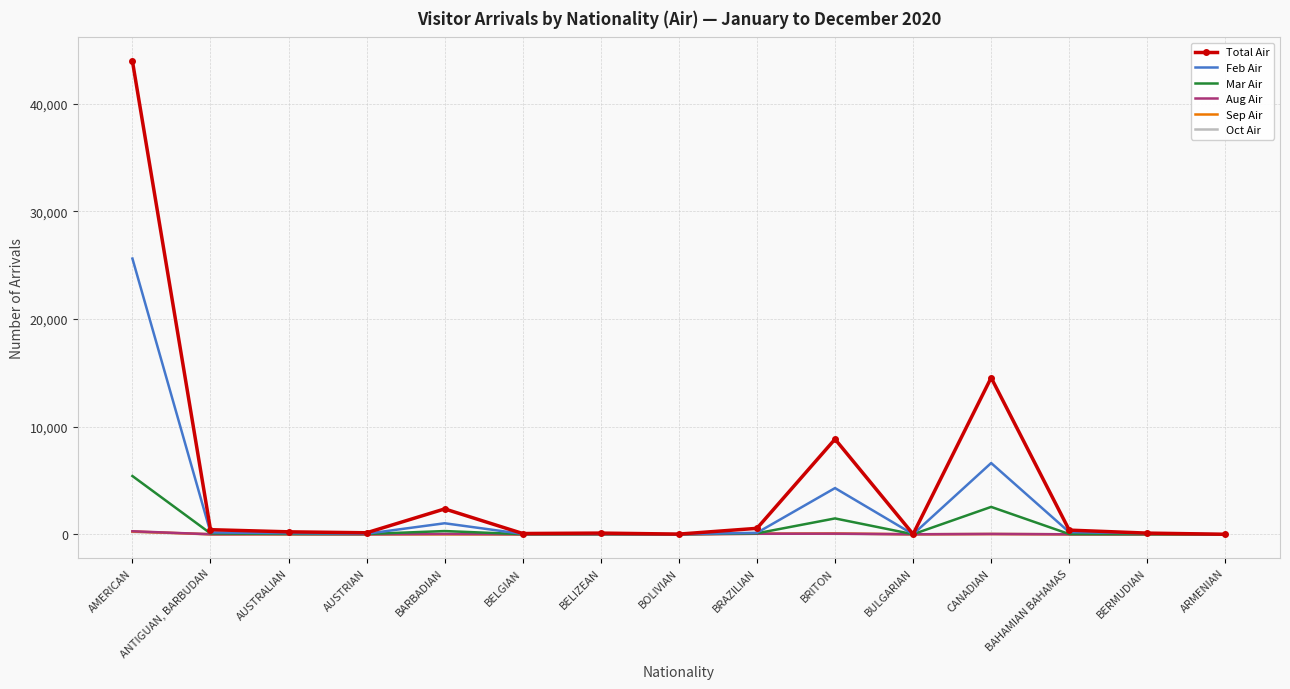

At which label does Total Air reach its peak?

AMERICAN